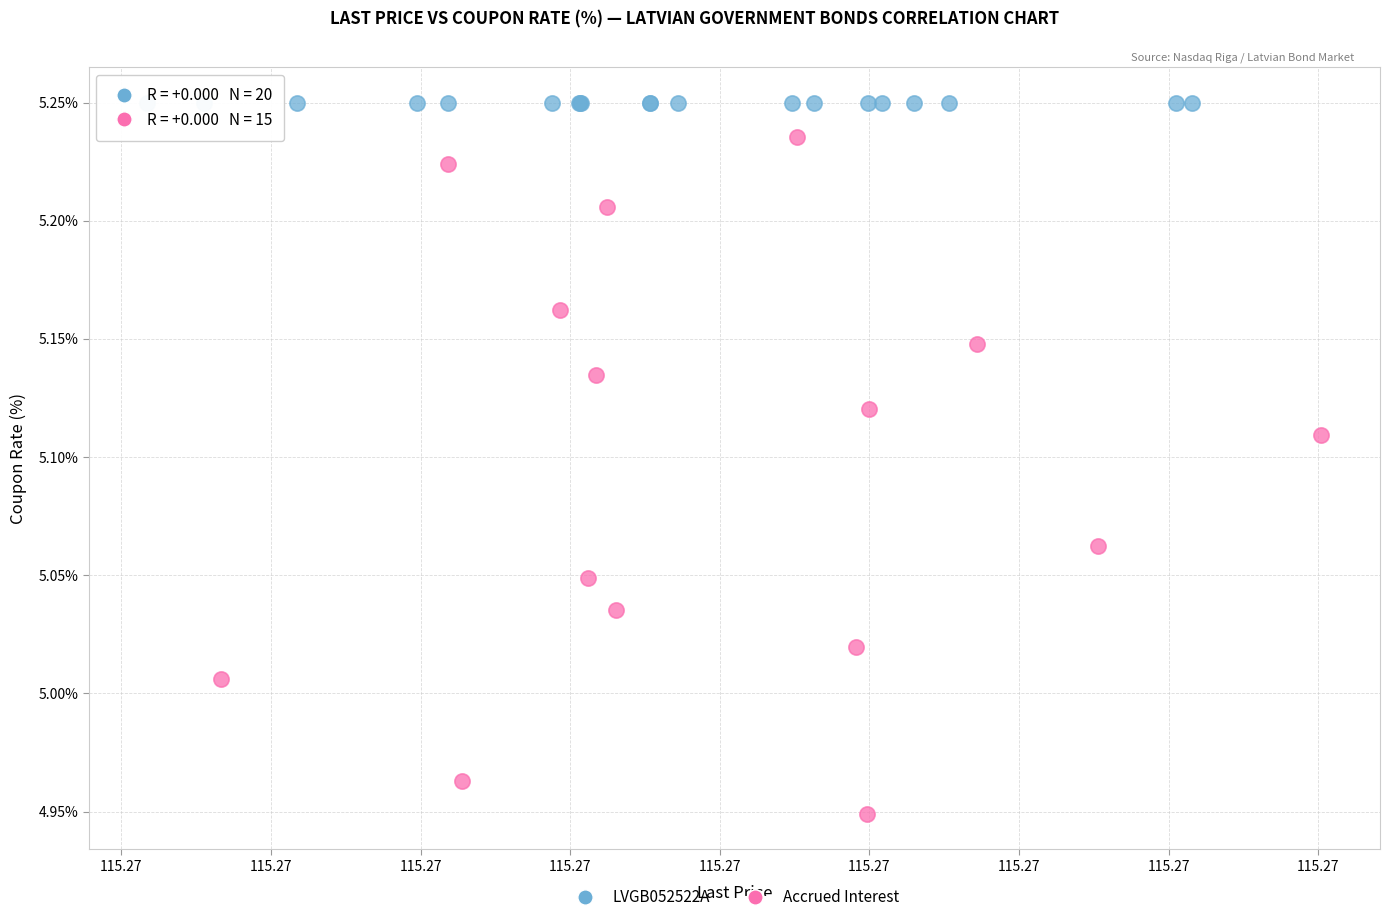

Which series contains the highest Y value?

LVGB052522A